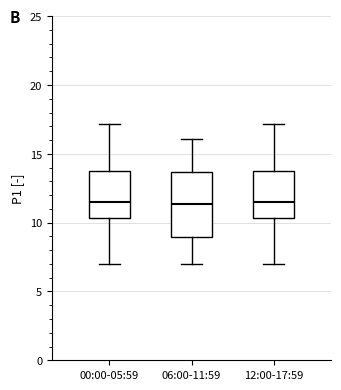

Reading left to right, transcribe this box plot: for each box, give where its median line is, the range the box spans, and where its two whiskers end, as read against the y-axis. The values are not printed on the chart, so give them approximately, as read against the axis.

00:00-05:59: median 11.5, box 10.5 to 13.5, whiskers 7.0 to 17.0
06:00-11:59: median 11.5, box 9.0 to 13.5, whiskers 7.0 to 16.0
12:00-17:59: median 11.5, box 10.5 to 13.5, whiskers 7.0 to 17.0